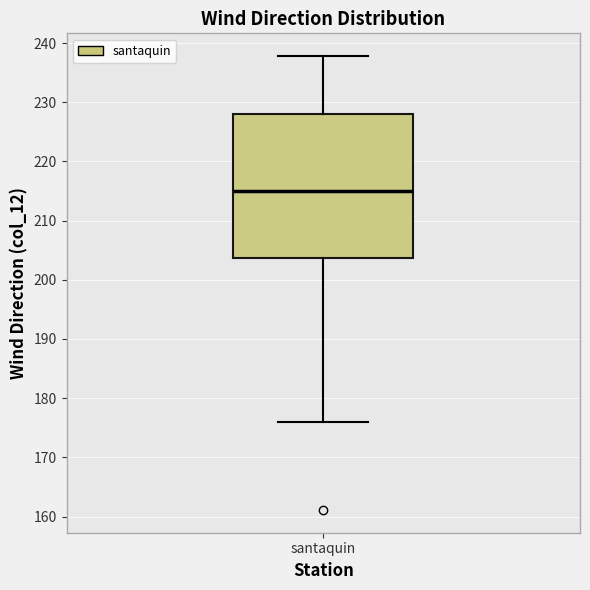

Where does the upper whisker of the box for santaquin end on the y-axis? The values are not printed on the chart, so give them approximately, as read against the axis.

238